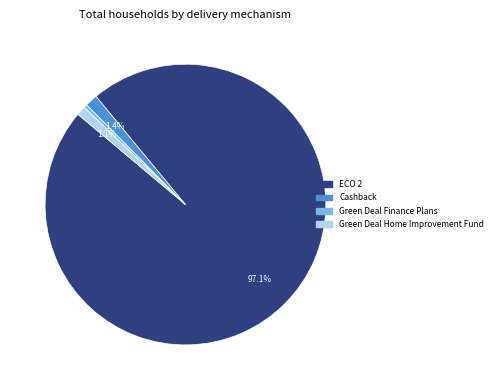

To the nearest percent, what is the difference between the largest and smallest slice percentages?

97%